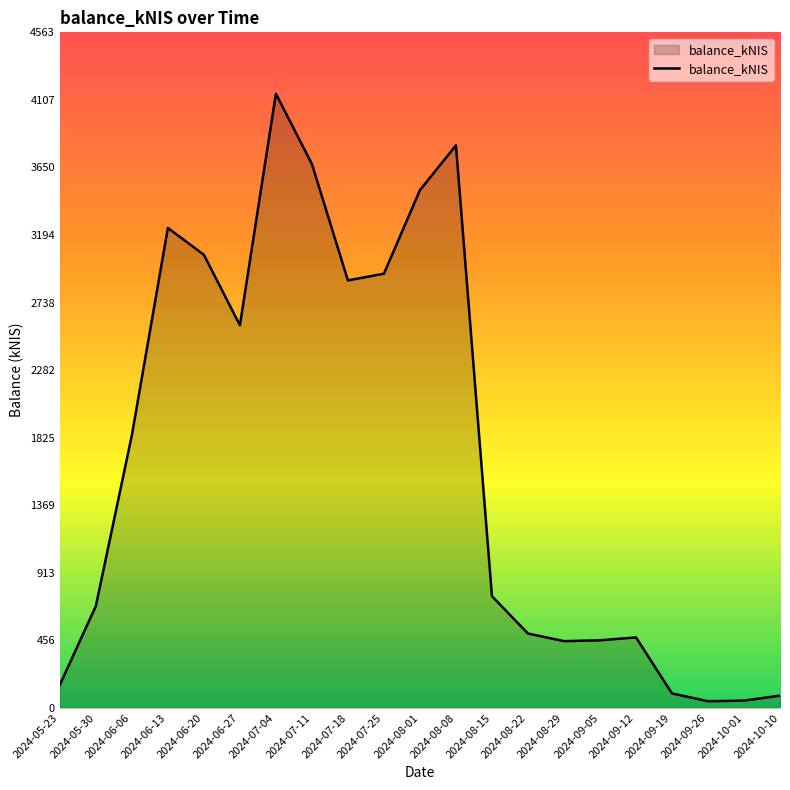

What is the change in value from 2024-05-23 to 2024-06-20?

+2904.9